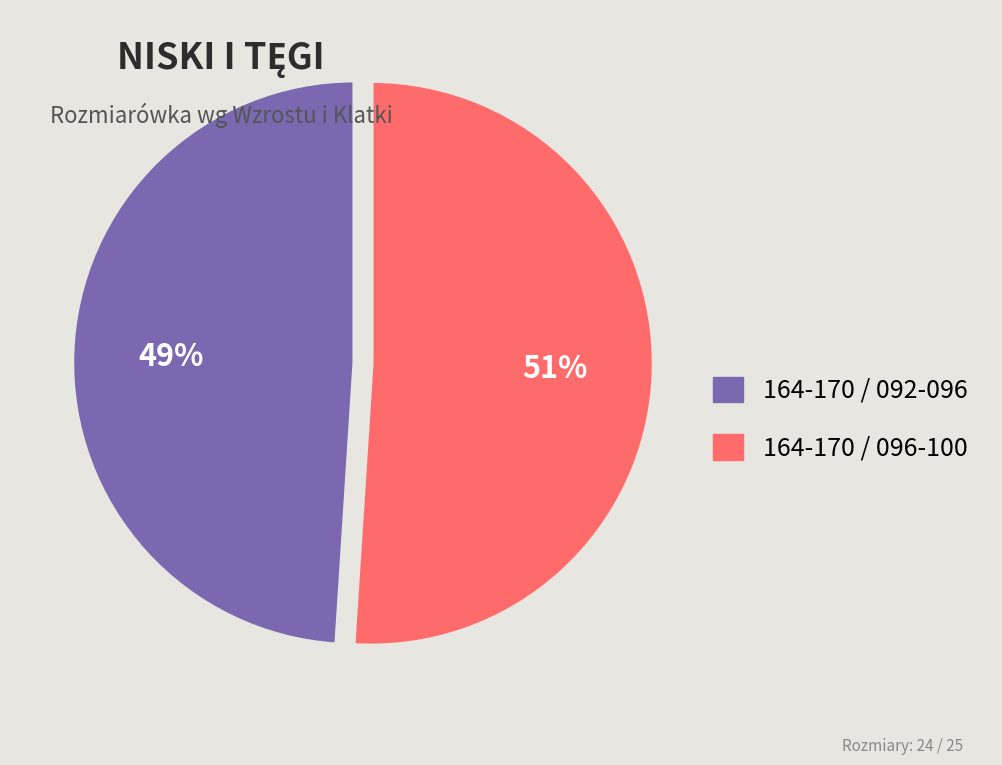

Which has a higher value, 164-170 / 092-096 or 164-170 / 096-100?

164-170 / 096-100